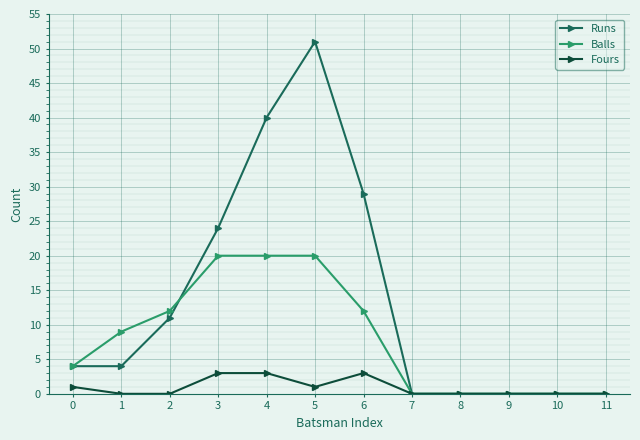

What is the maximum value shown in the chart?

51